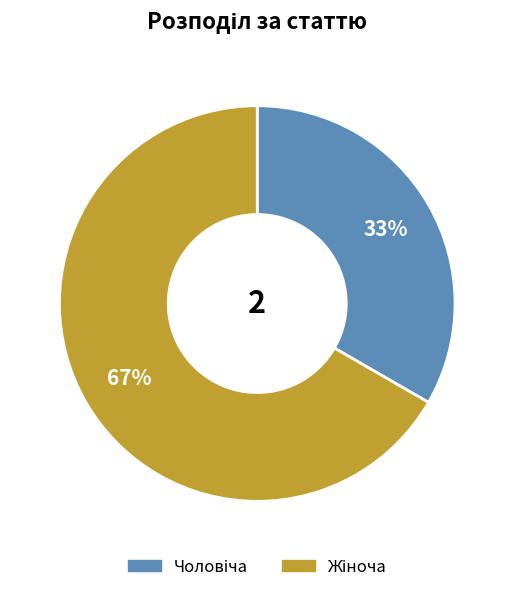

Is there any slice that represents more than half of the pie?

Yes